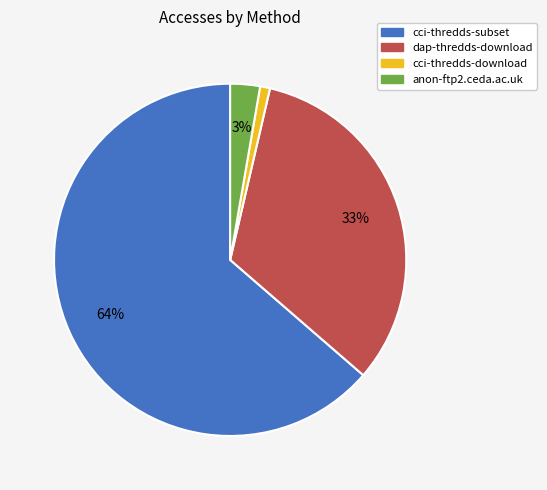

To the nearest percent, what percentage of the pie is dap-thredds-download?

33%